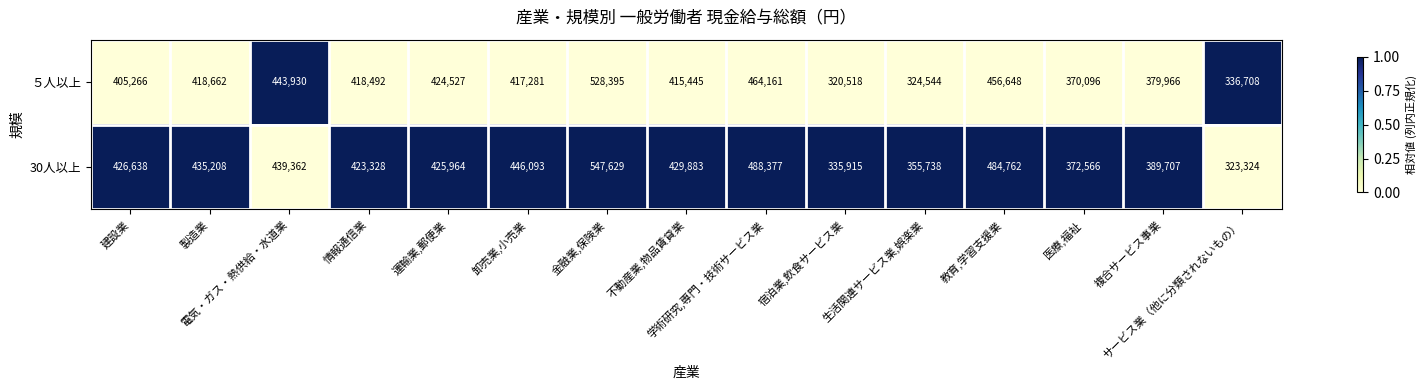

Rank the series at 生活関連サービス業,娯楽業 from lowest to highest value.

５人以上, 30人以上